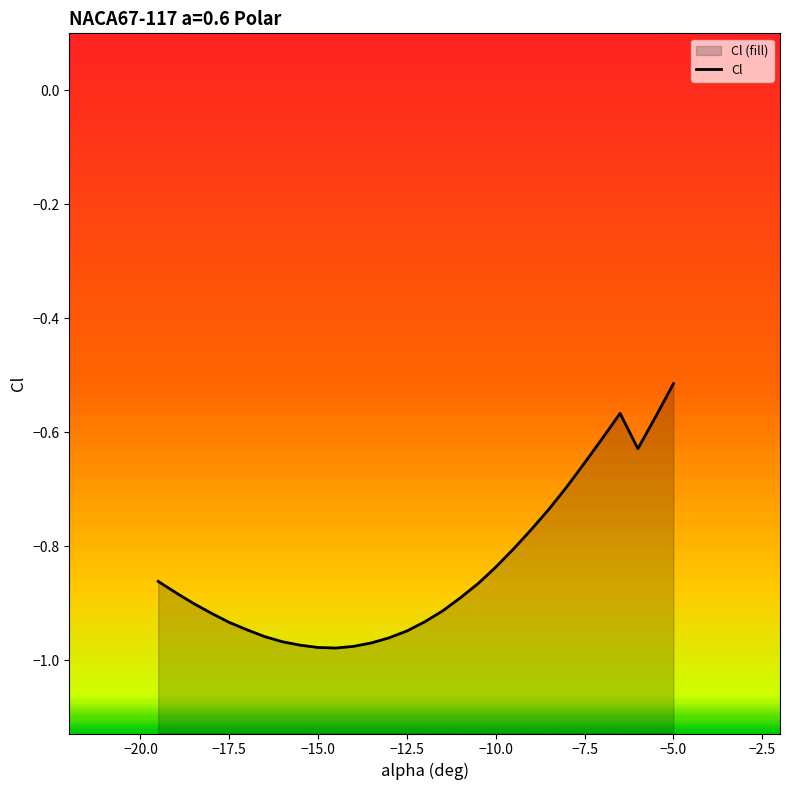

Does the chart have visible grid lines?

No